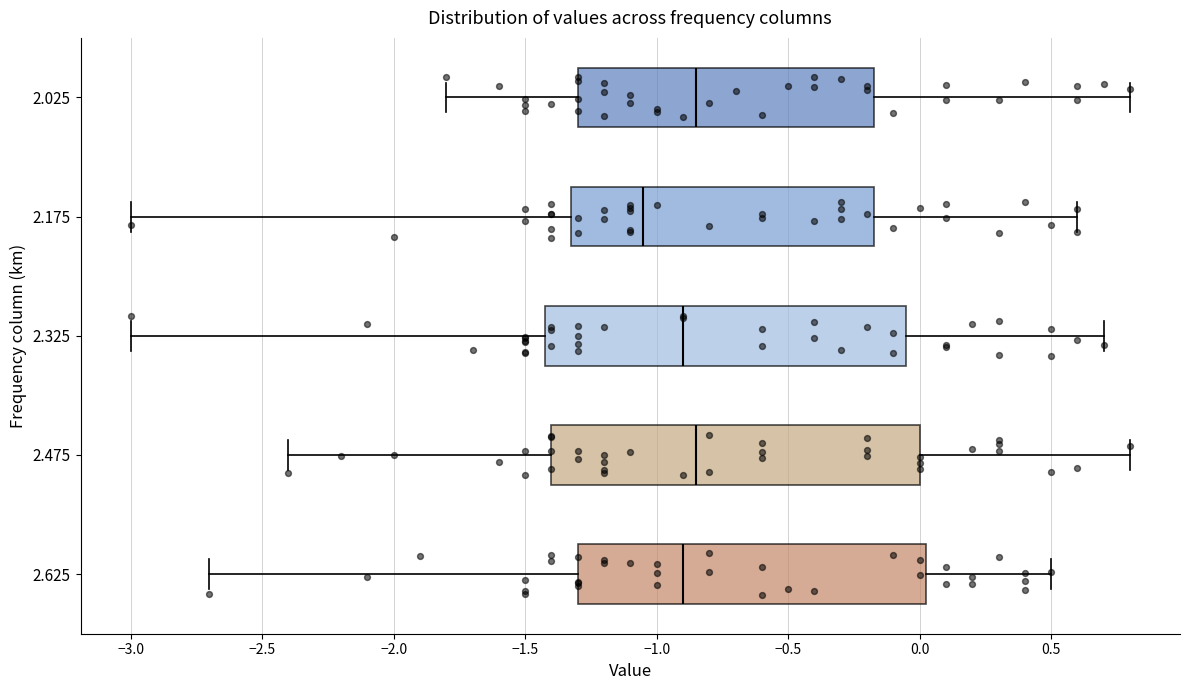

Reading bottom to top, transcribe this box plot: for each box, give where its median line is, the range the box spans, and where its two whiskers end, as read against the x-axis. The values are not printed on the chart, so give them approximately, as read against the axis.

2.625: median -0.90, box -1.30 to 0.05, whiskers -2.70 to 0.50
2.475: median -0.85, box -1.40 to 0.00, whiskers -2.40 to 0.80
2.325: median -0.90, box -1.40 to -0.05, whiskers -3.00 to 0.70
2.175: median -1.05, box -1.30 to -0.15, whiskers -3.00 to 0.60
2.025: median -0.85, box -1.30 to -0.15, whiskers -1.80 to 0.80